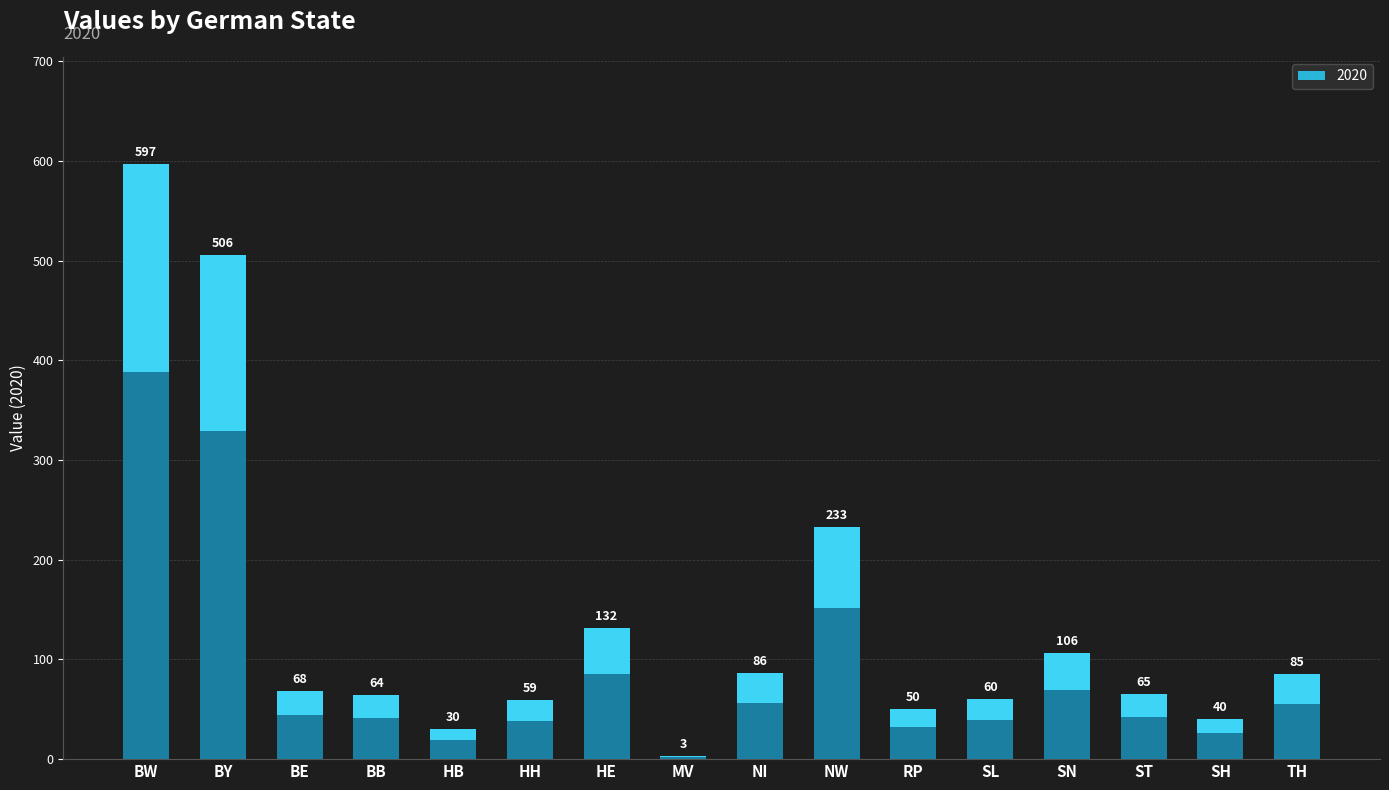

Which category has the lowest value across all series?

MV